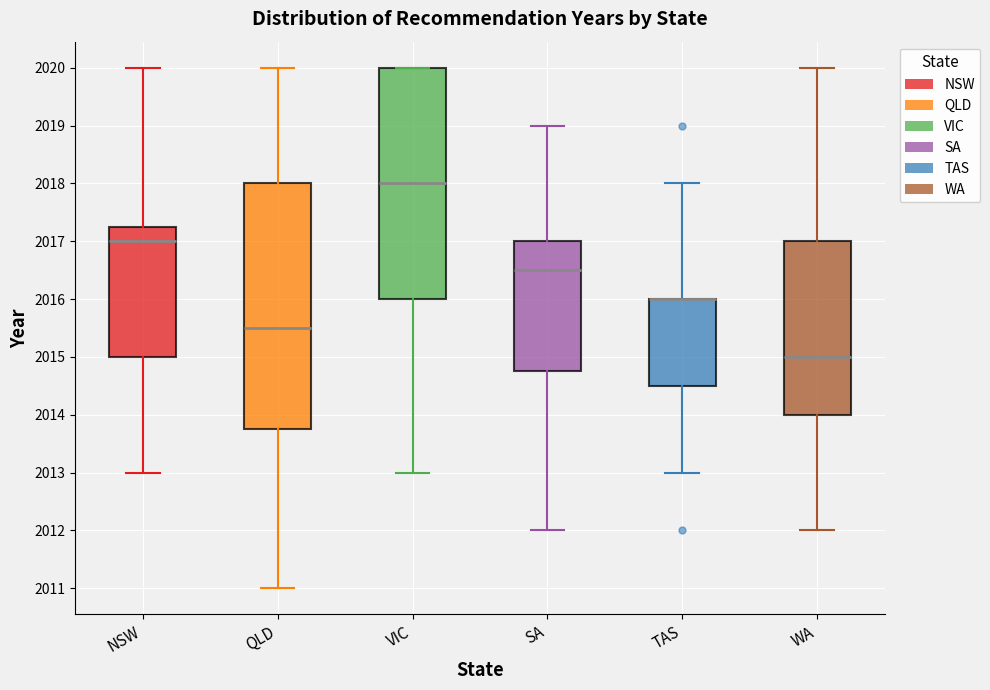

Where is the lower edge of the box for NSW on the y-axis? The values are not printed on the chart, so give them approximately, as read against the axis.

2015.0